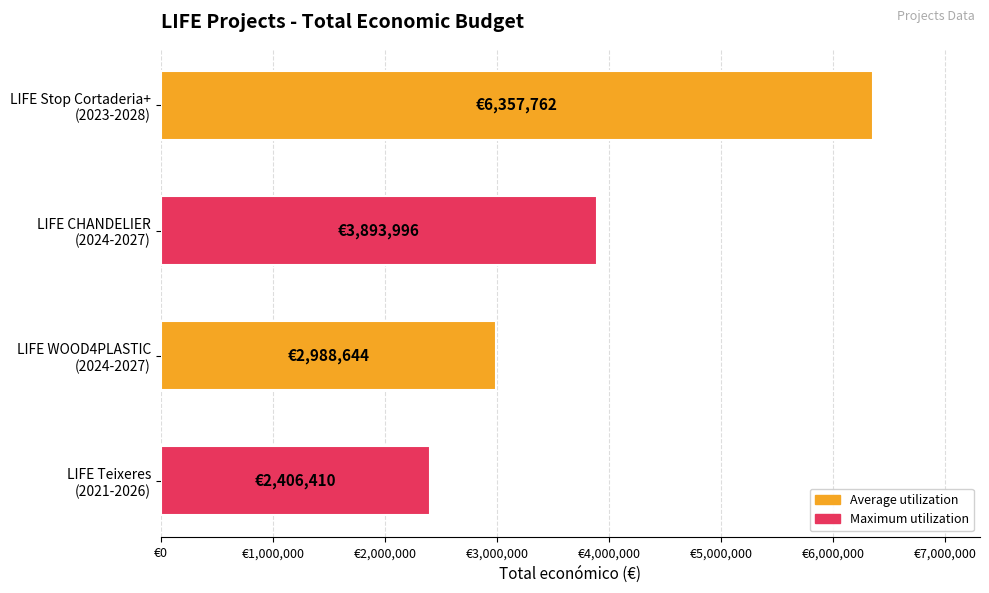

Does the chart contain any negative values?

No